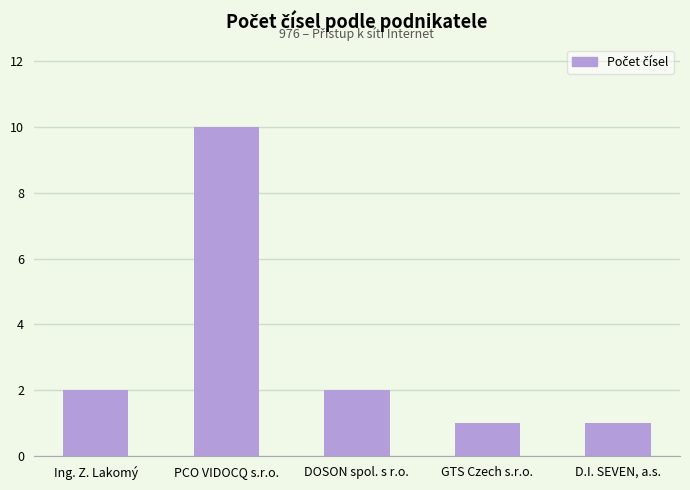

What is the greatest value displayed?

10